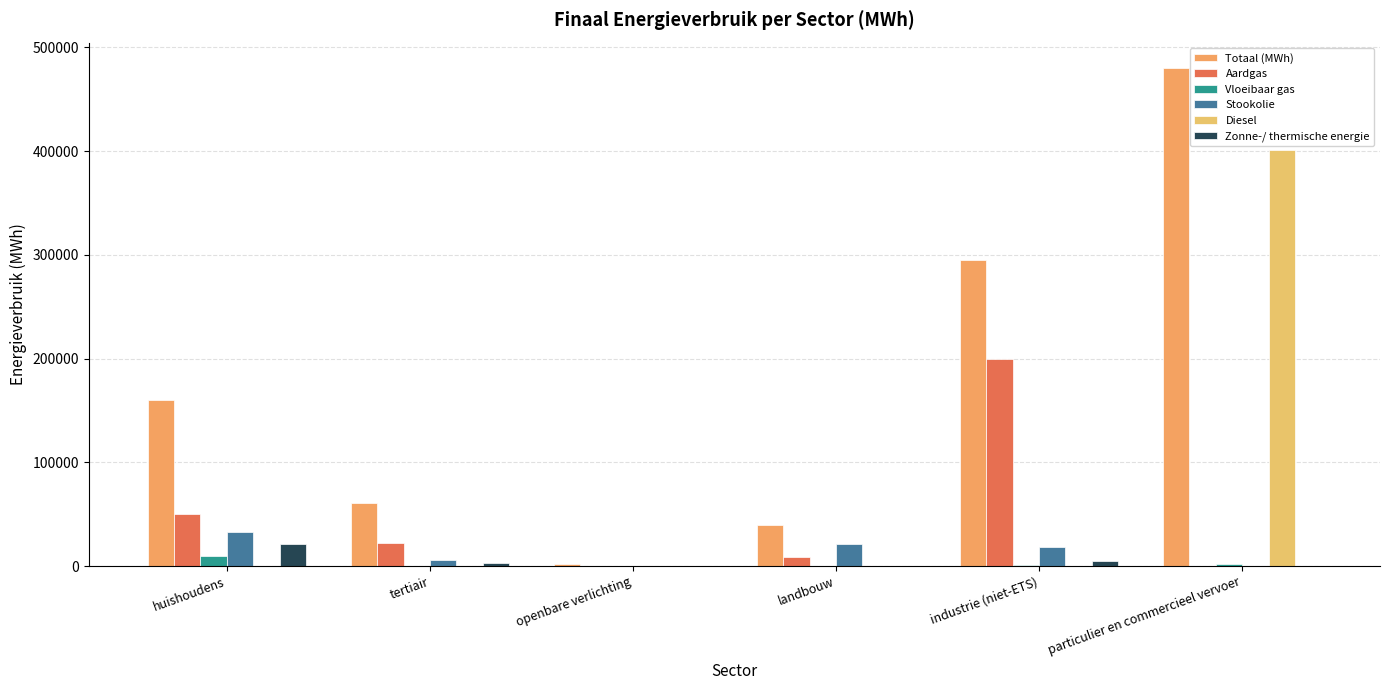

Is it true that Stookolie equals 12625.7 at particulier en commercieel vervoer?

False